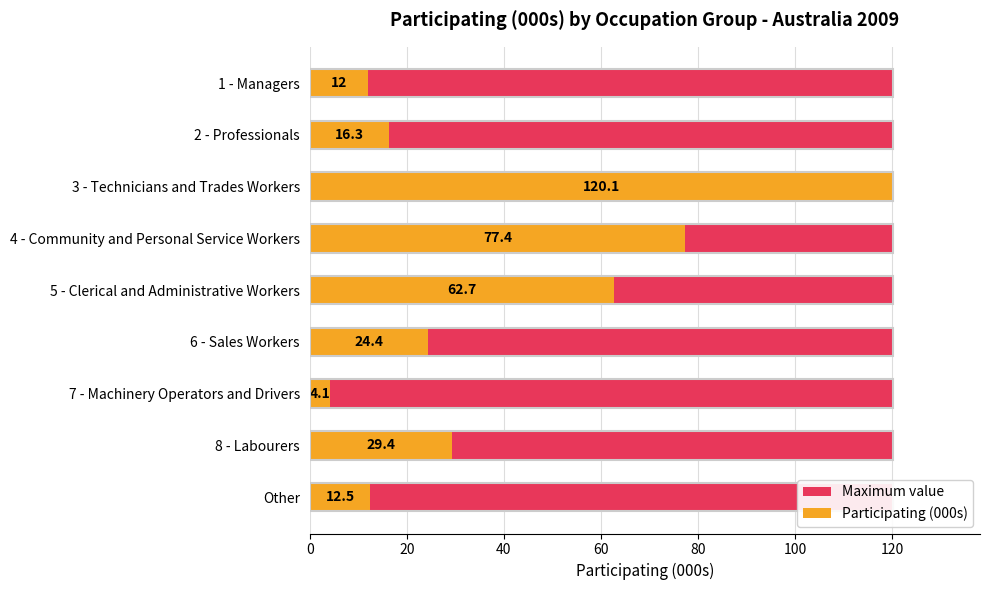

How many values in the Participating (000s) series are below 24?

4